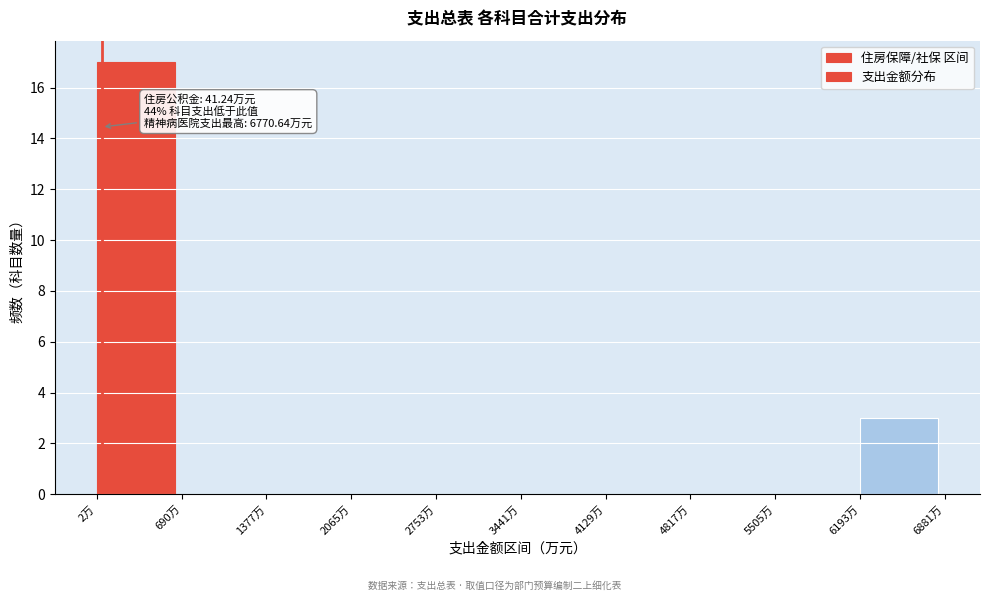

Over which range of the x-axis is the bar tallest?

0 to 700